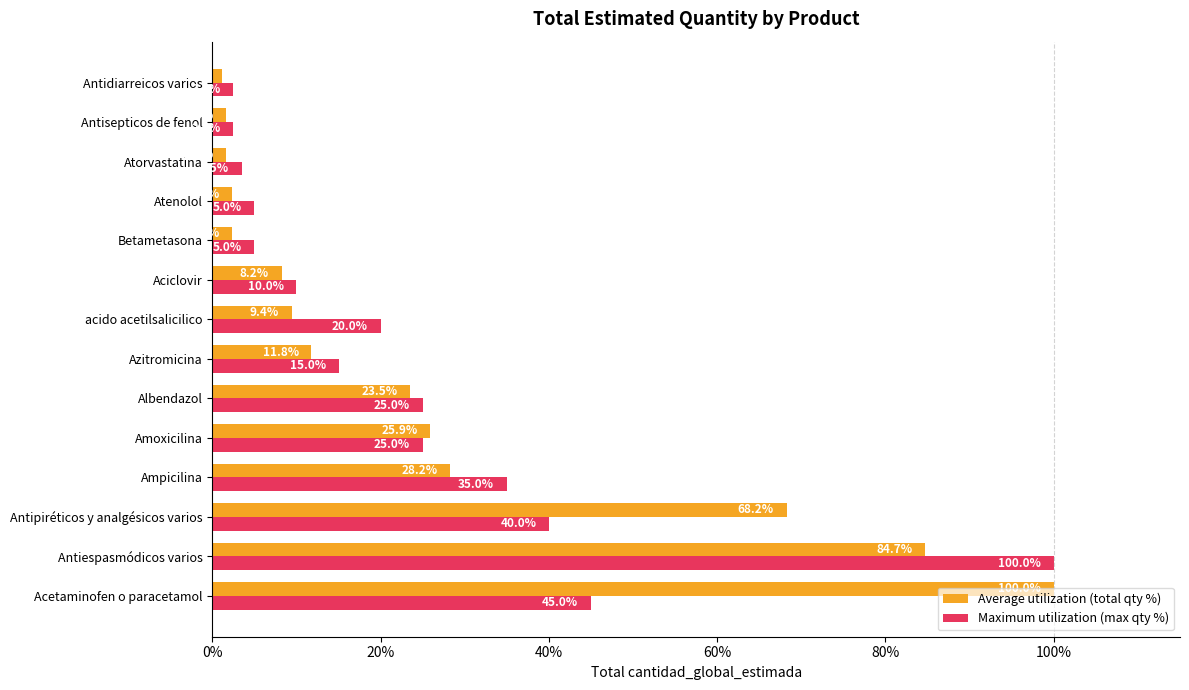

At how many categories does at least one series exceed 1?

14